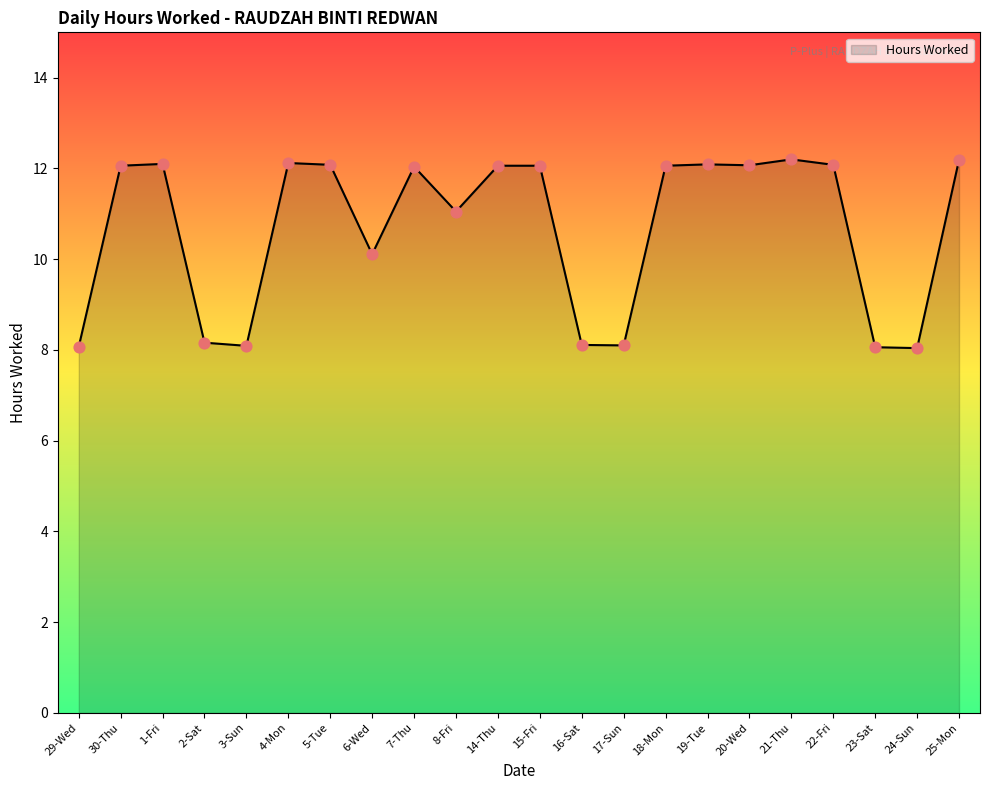

What is the change in value from 5-Tue to 16-Sat?

-4.0